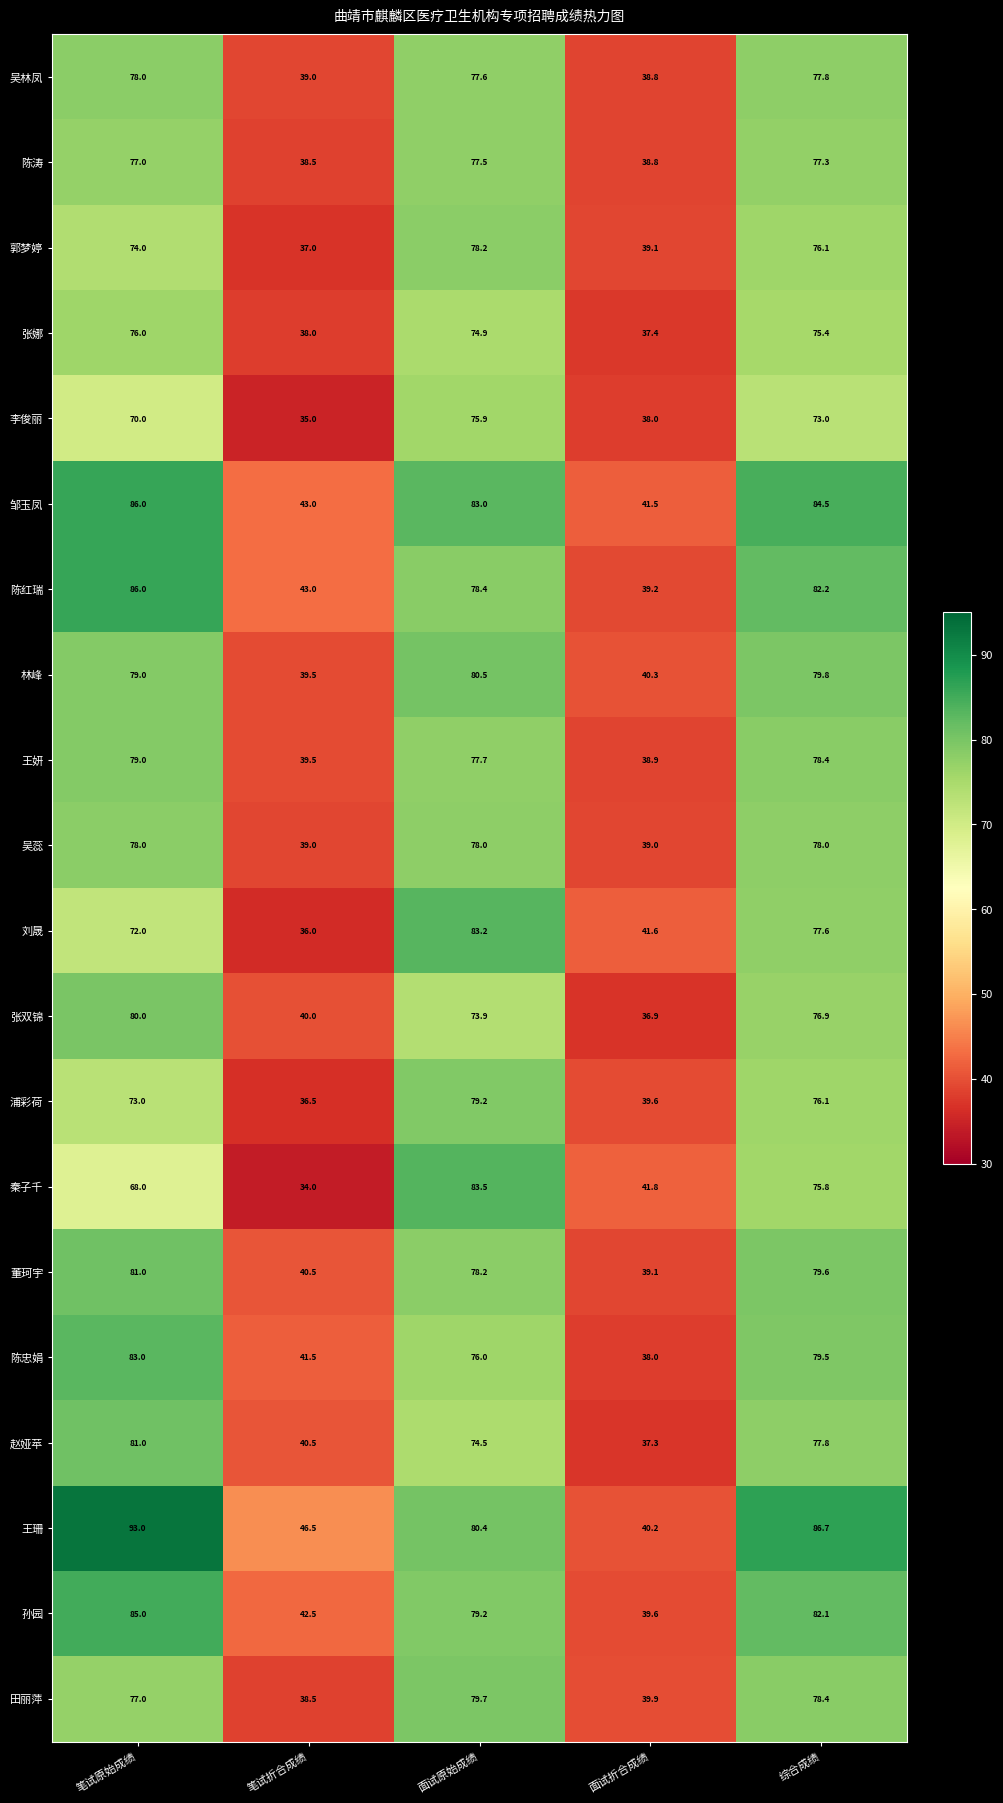

What is the total value across all series at 综合成绩?

1573.0